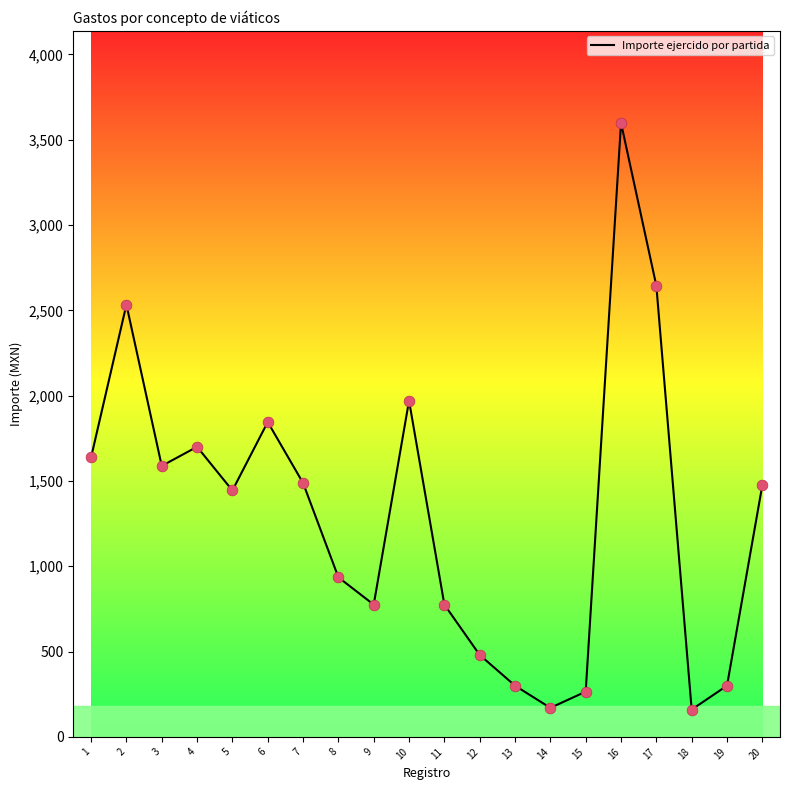

What is the change in value from 6 to 8?

-910.1